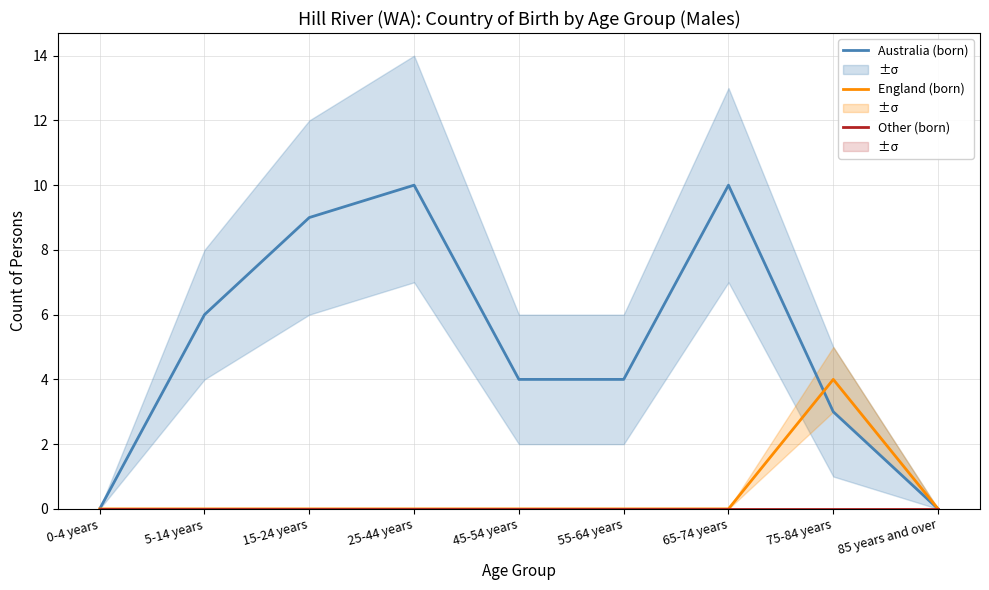

What is the maximum value shown in the chart?

10